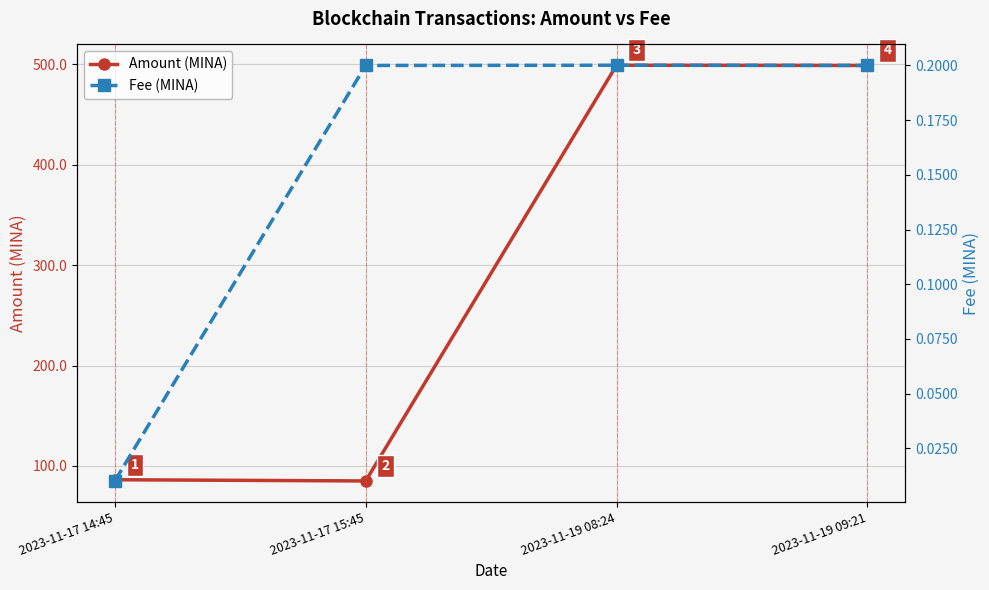

What is the highest value of the Amount (MINA) series?

499.0